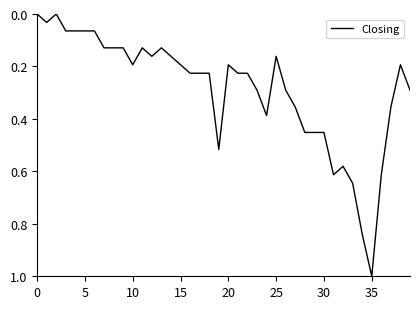

What is the maximum value shown in the chart?

1.0